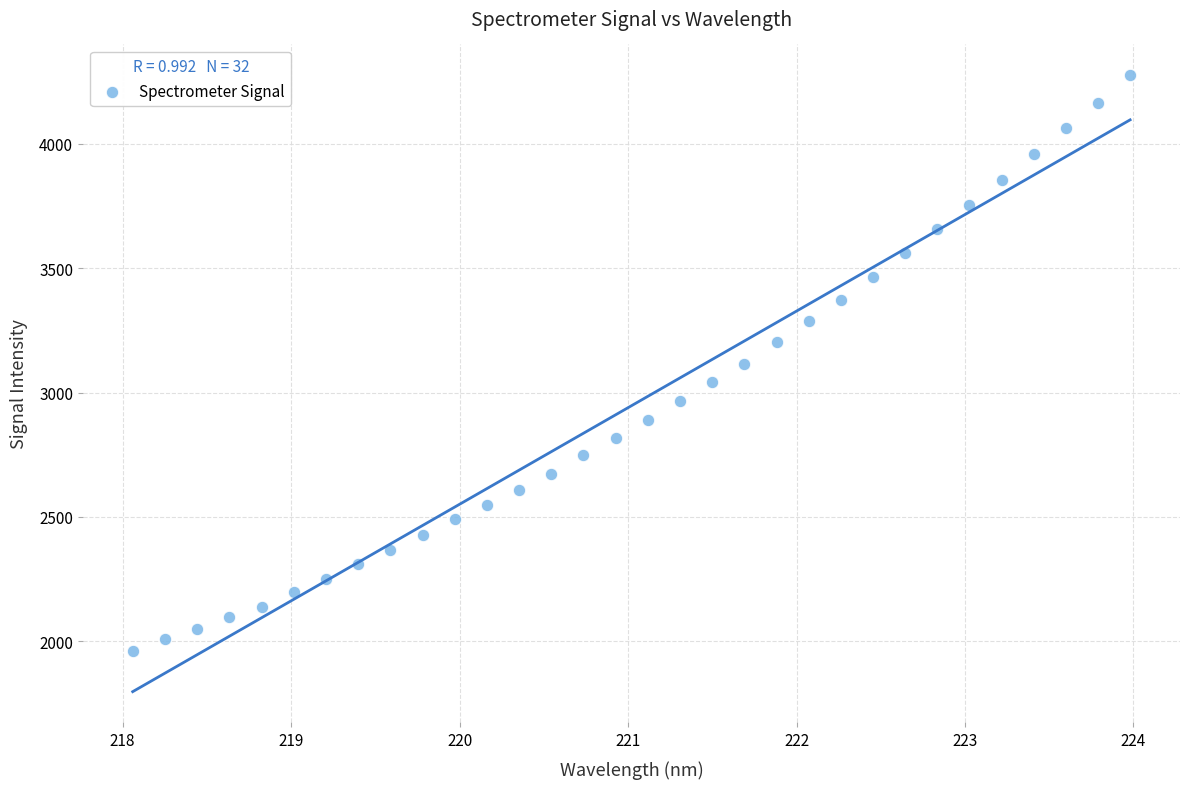

What is the range of Y values (max minus min)?

2315.5